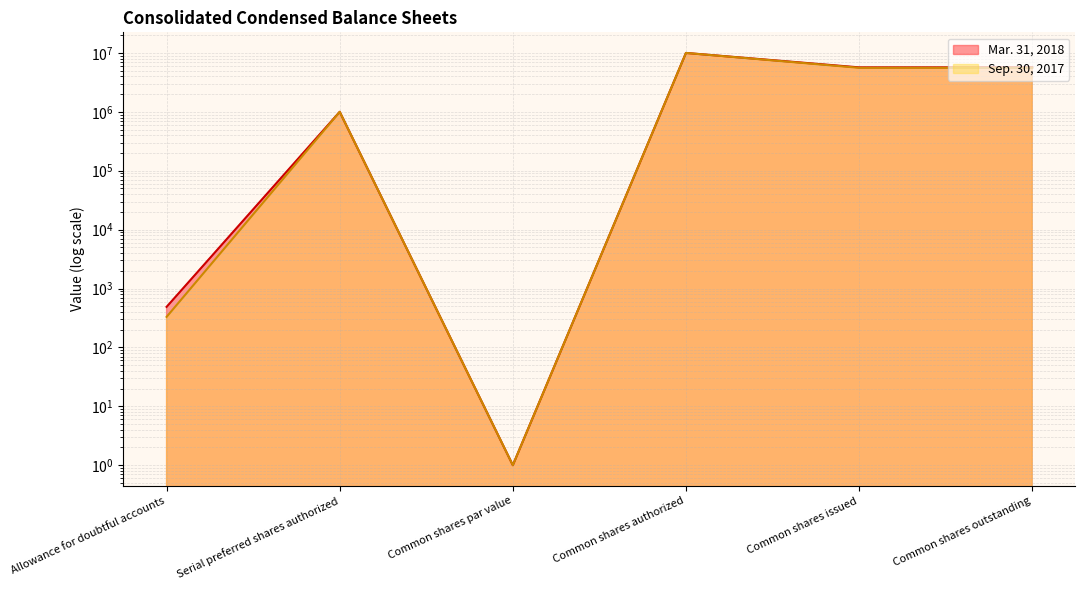

At which label does Mar. 31, 2018 first exceed 5691000?

Common shares authorized